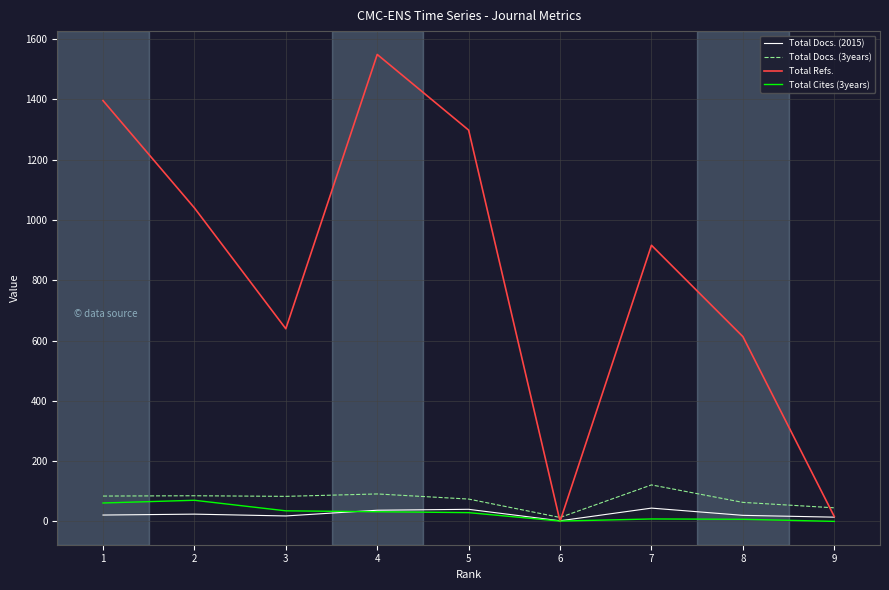

Which series has the widest spread of values?

Total Refs.